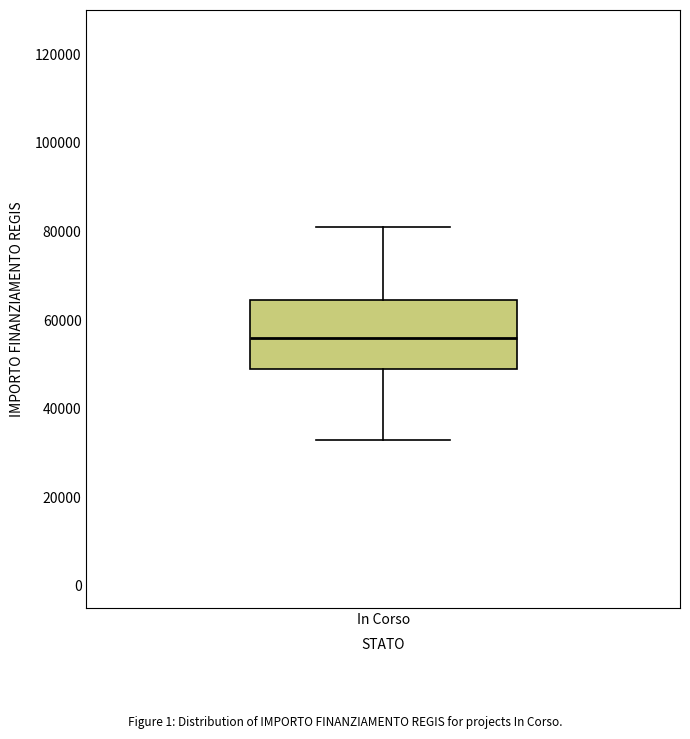

Transcribe this box plot: give where the median line is, the range the box spans, and where the two whiskers end, as read against the y-axis. The values are not printed on the chart, so give them approximately, as read against the axis.

median 56000, box 50000 to 64000, whiskers 32000 to 80000